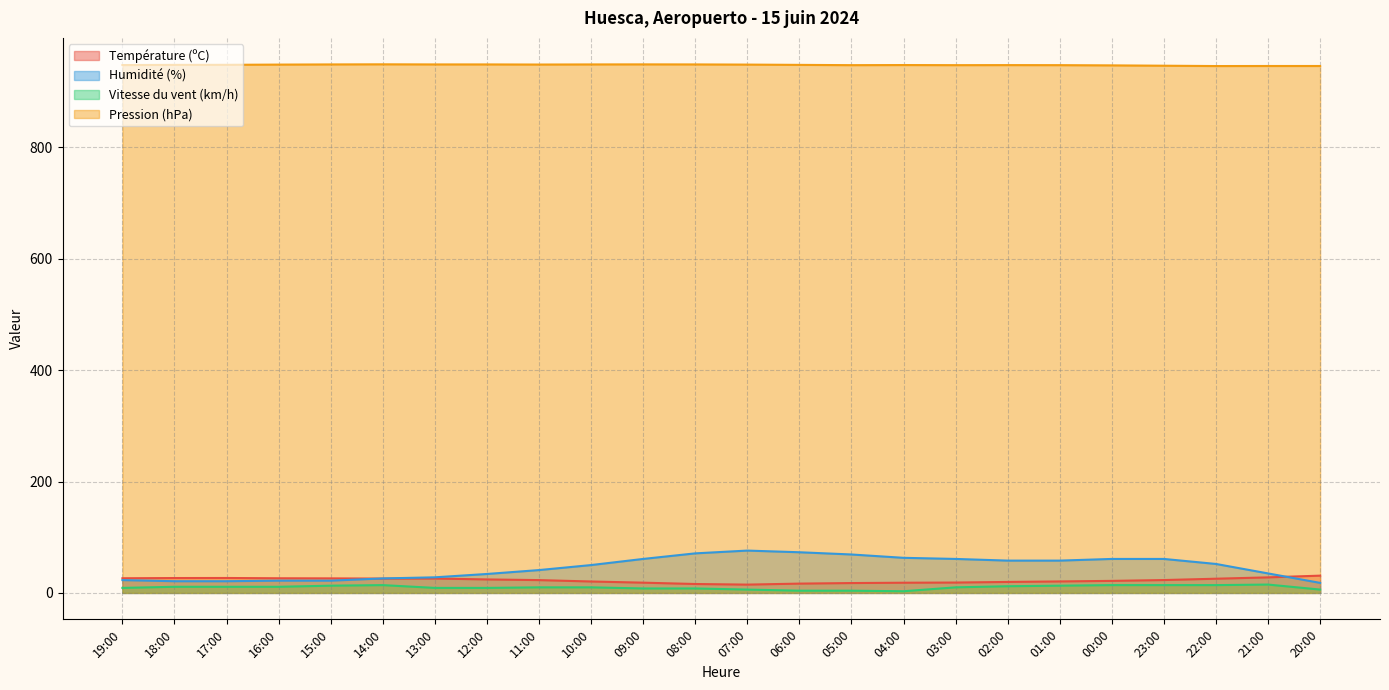

How many lines are shown in the chart?

4